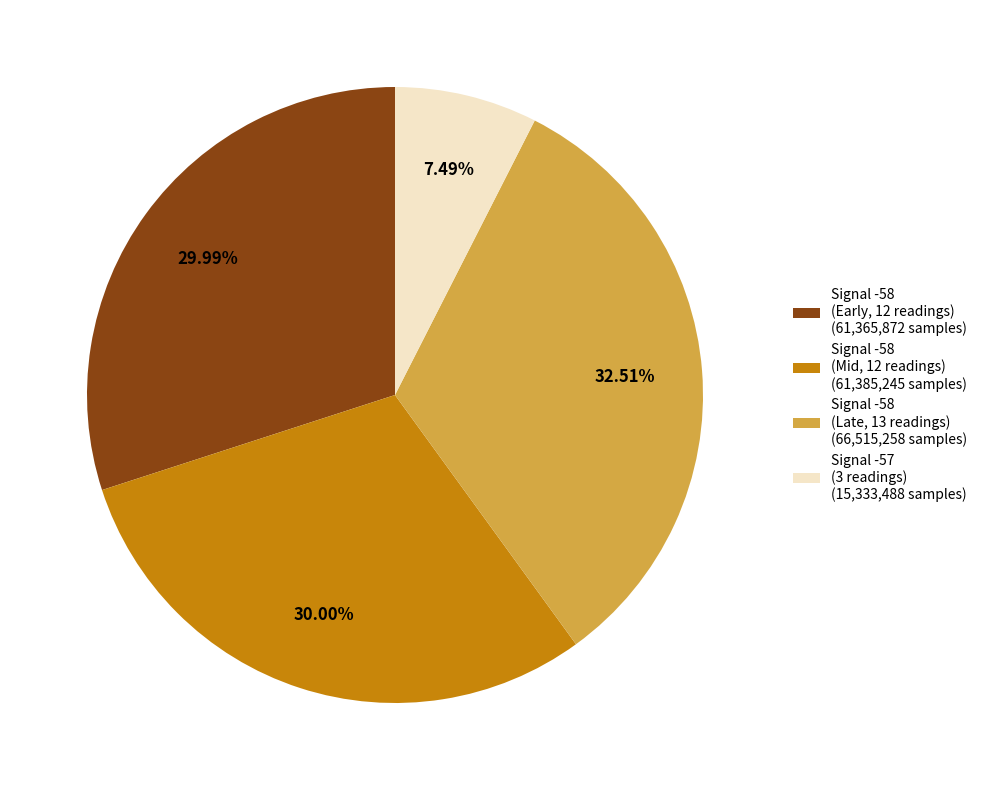

Which has a higher value, Signal -58 (Late, 13 readings) (66,515,258 samples) or Signal -58 (Early, 12 readings) (61,365,872 samples)?

Signal -58 (Late, 13 readings) (66,515,258 samples)